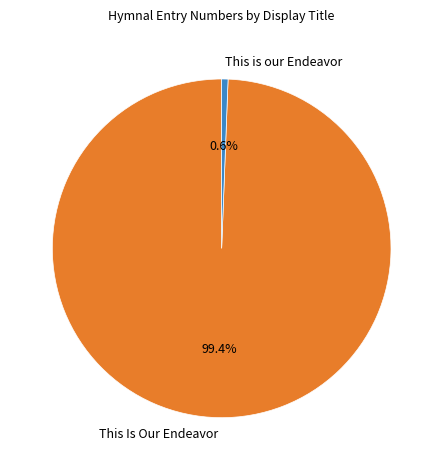

Is there any slice that represents more than half of the pie?

Yes